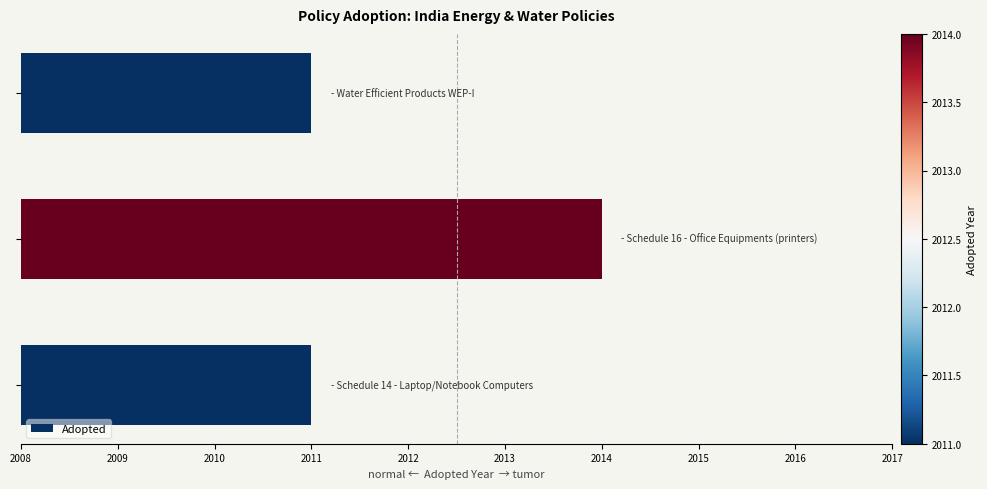

What is the average value?

2012